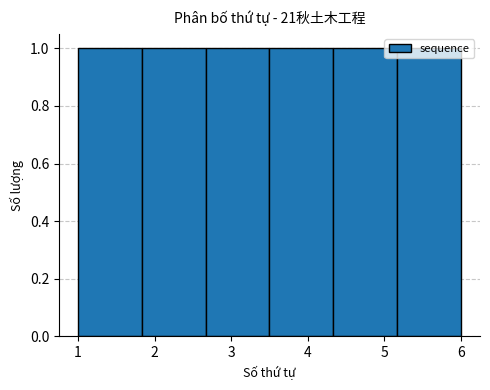

What is the height of the bar covering 3.5 to 4.3 on the x-axis? Neither the bar edges nor the heights are printed on the chart, so give them approximately, as read against the axes.

1